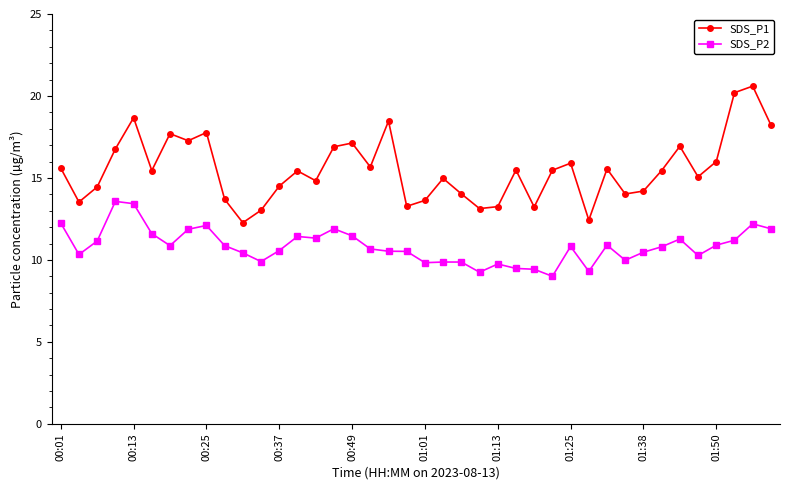

True or false: SDS_P2 and SDS_P1 cross at least once.

False